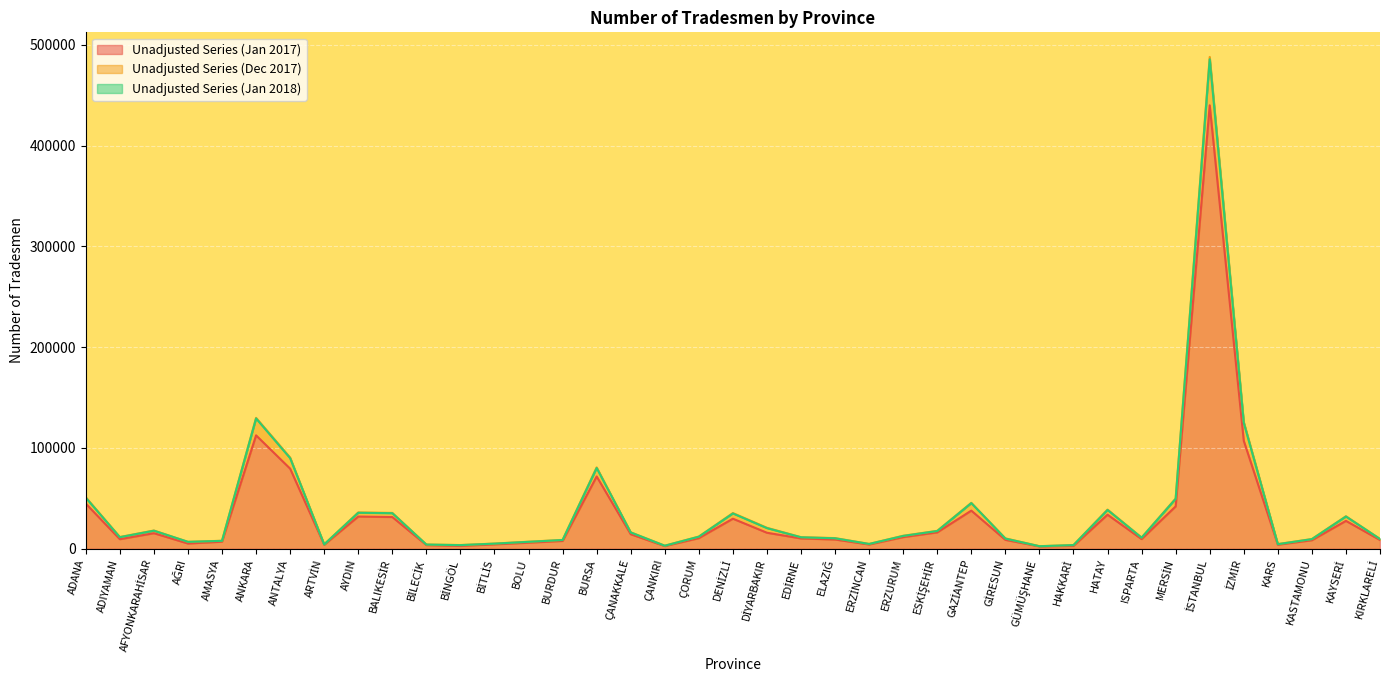

Reading right to left, list all the values displayed in this chart.

Unadjusted Series (Jan 2017): 8633	27634	8447	3988	107110	440088	41992	9577	33776	2811	2317	8794	37811	16242	11524	4204	9151	10210	15847	29789	10533	2620	14401	71709	7729	6011	4340	2808	3588	31443	31914	3966	79461	112519	6988	5168	15403	9450	44759
Unadjusted Series (Dec 2017): 9716	32244	9601	4636	125887	488115	49831	11063	38864	3611	2525	10264	45553	17756	12867	4754	10554	11453	20785	35409	12074	3018	16293	80735	8736	6948	5118	3667	4149	35547	35993	4335	90498	129882	7886	6845	18057	11638	51063
Unadjusted Series (Jan 2018): 9616	31951	9501	4484	124860	485791	49491	10944	38433	3580	2471	10068	45252	17563	12677	4715	10352	11338	20440	34985	11923	2948	16149	80082	8633	6839	5034	3560	4108	35254	35677	4257	89851	129273	7805	6812	17887	11433	50554